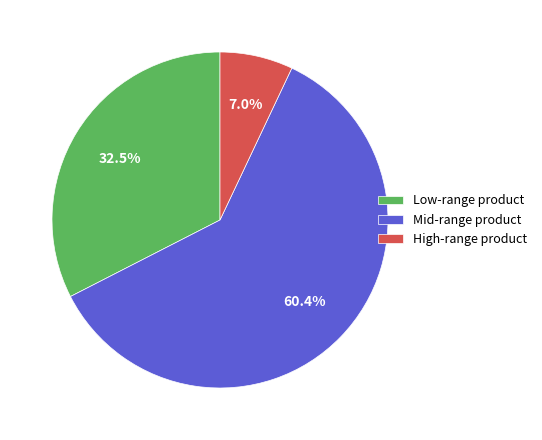

Count the number of slices in the pie.

3